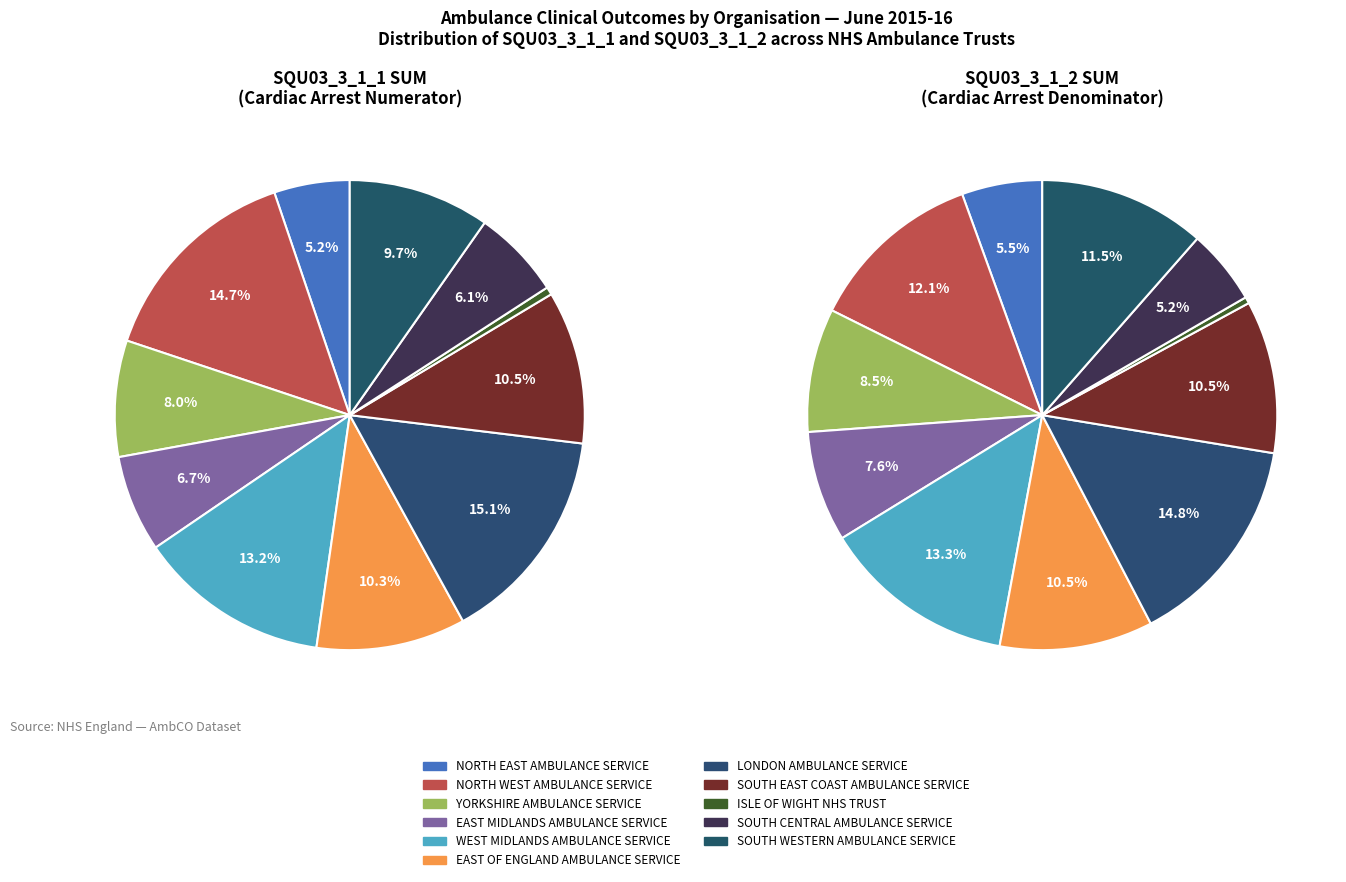

Is NORTH EAST AMBULANCE SERVICE the majority of the pie?

No